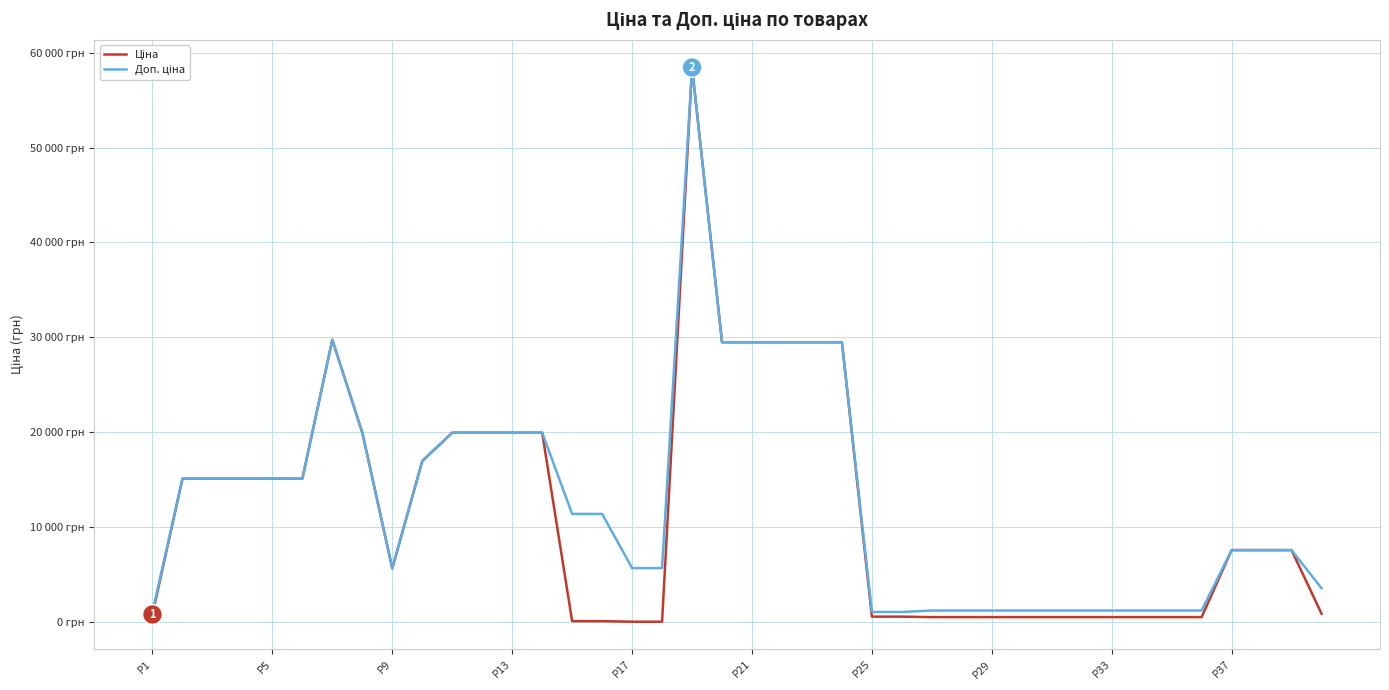

Does the chart have visible grid lines?

Yes